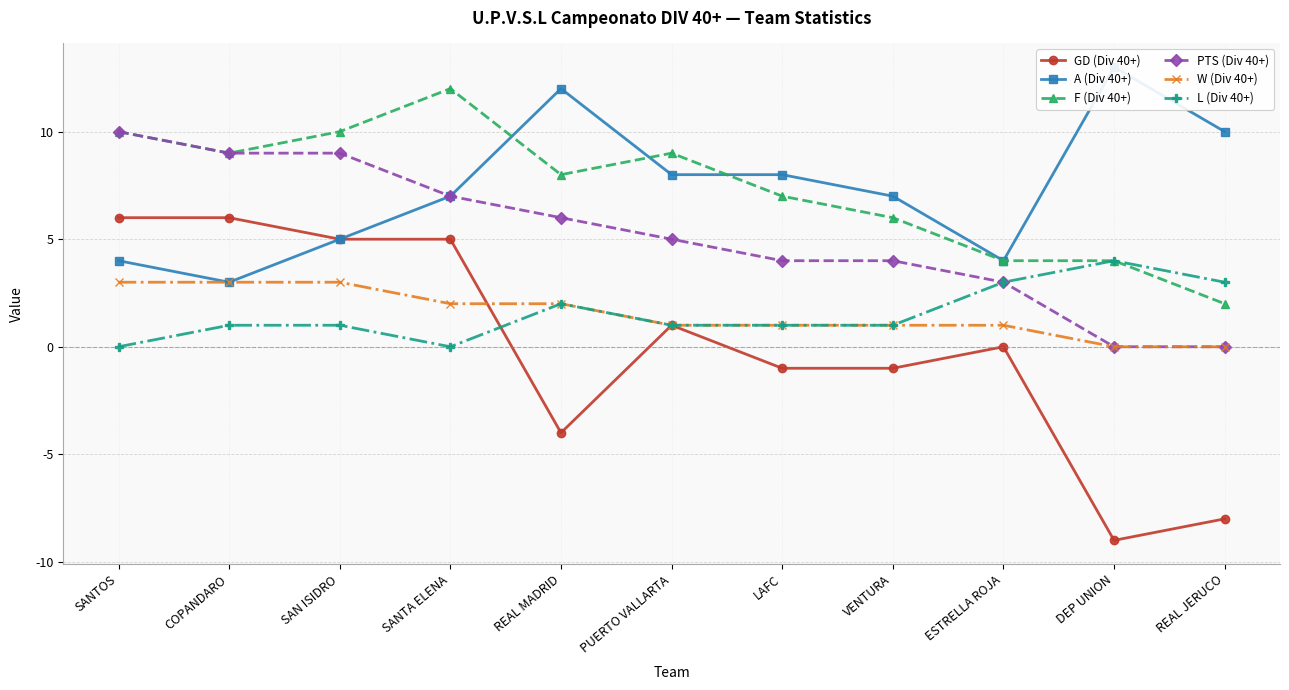

List the series in order of their peak value, highest first.

A (Div 40+), F (Div 40+), PTS (Div 40+), GD (Div 40+), L (Div 40+), W (Div 40+)